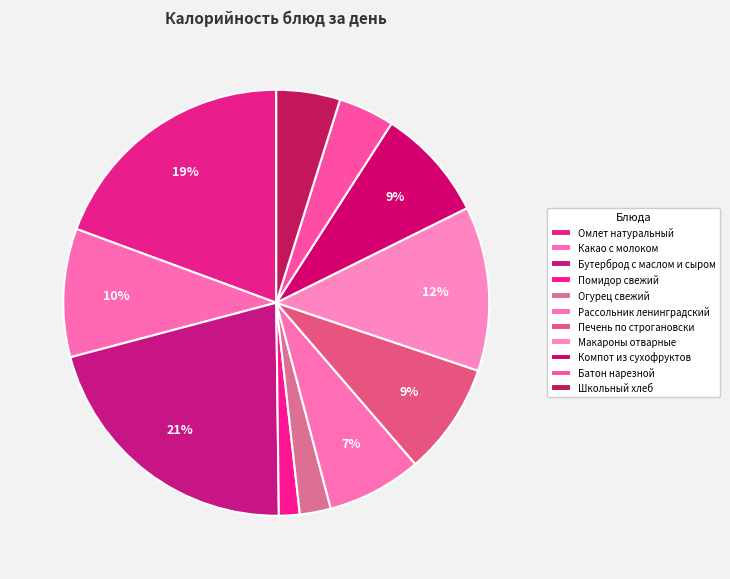

Does any single category account for the majority?

No